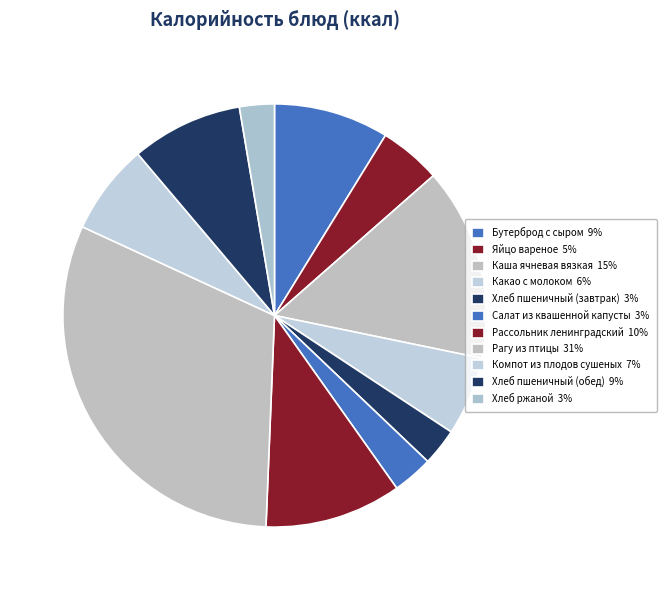

To the nearest percent, what portion does Бутерброд с сыром represent?

9%